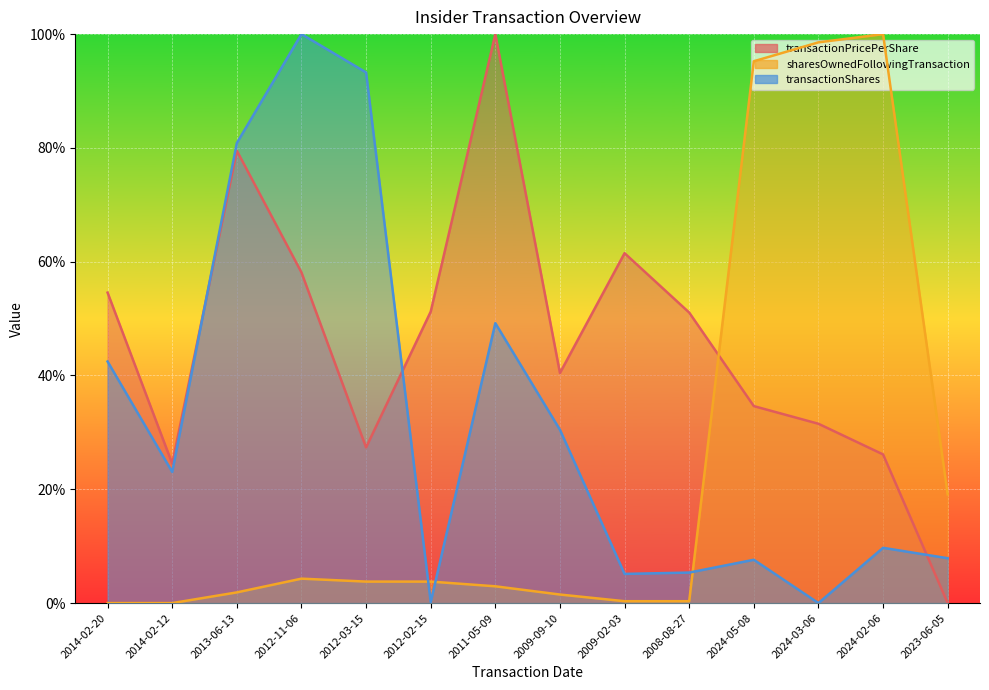

Rank the series by their maximum value, from highest to lowest.

transactionPricePerShare, sharesOwnedFollowingTransaction, transactionShares